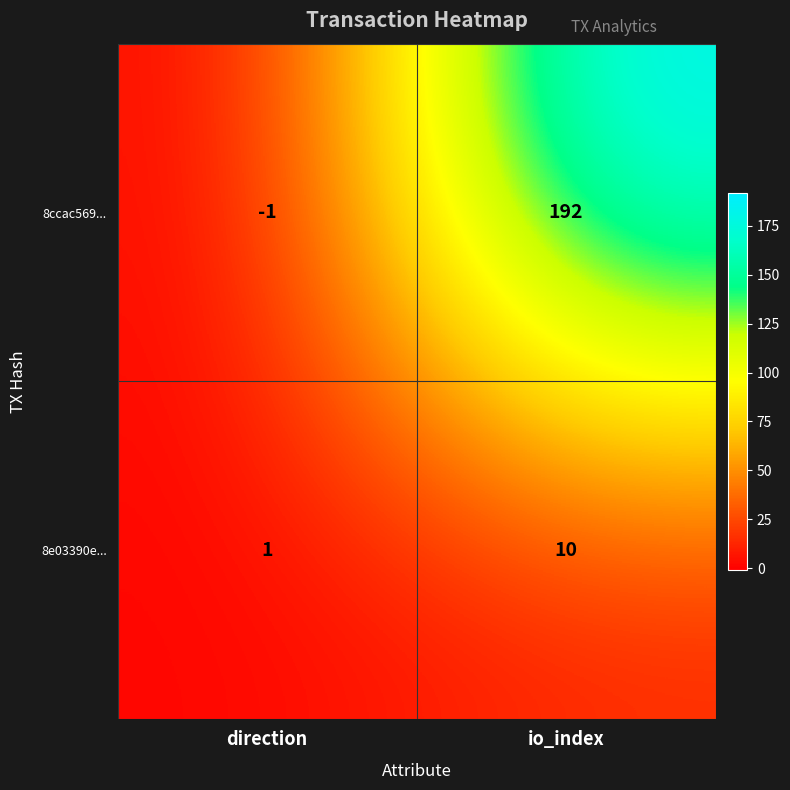

Which label corresponds to the smallest value in the chart?

direction